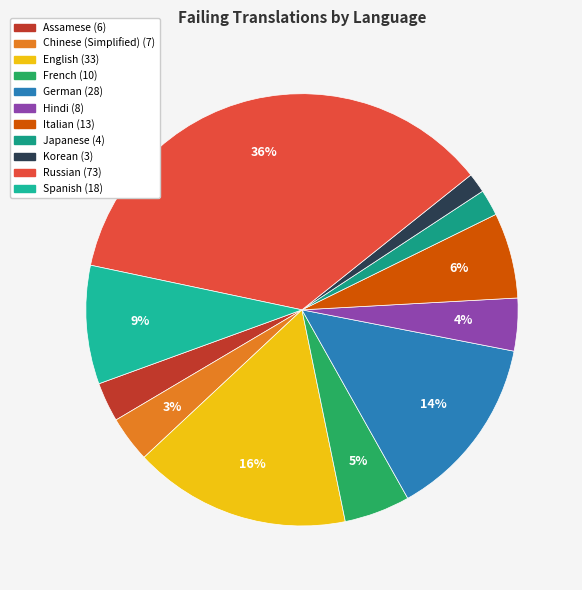

What percentage is the Chinese (Simplified) slice, to the nearest percent?

3%